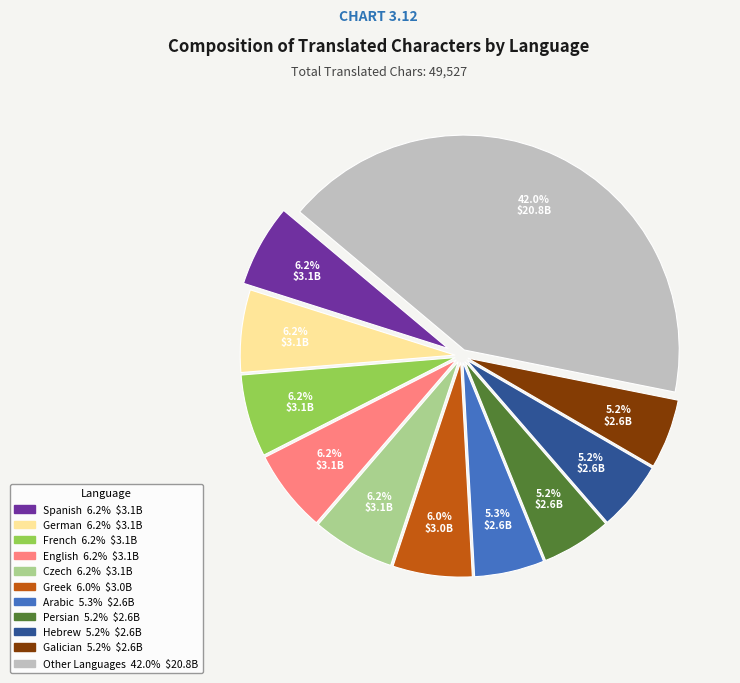

Is there any slice that represents more than half of the pie?

No